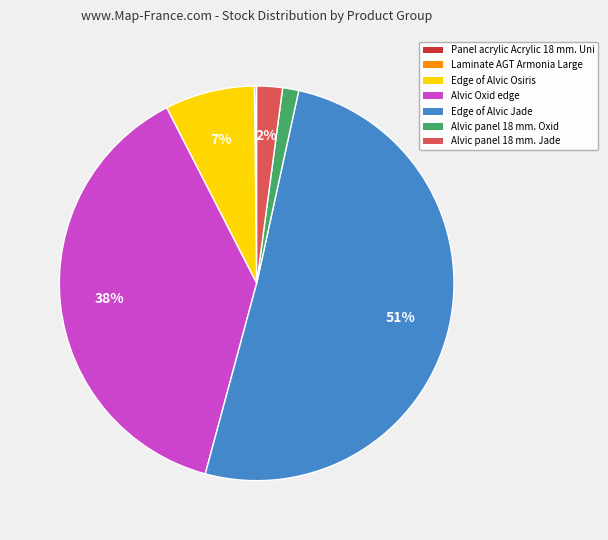

To the nearest percent, what is the average slice percentage?

14%